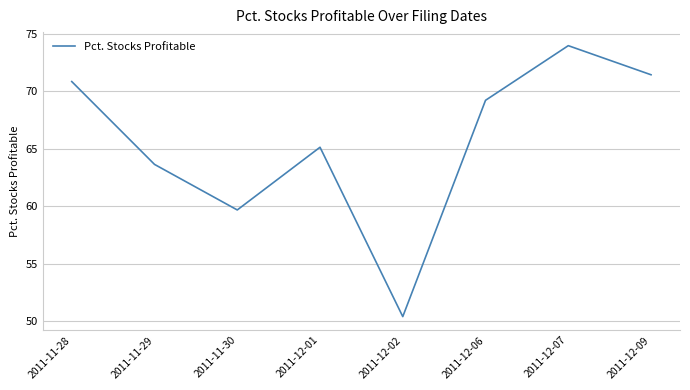

Which has a higher value, 2011-11-30 or 2011-12-02?

2011-11-30